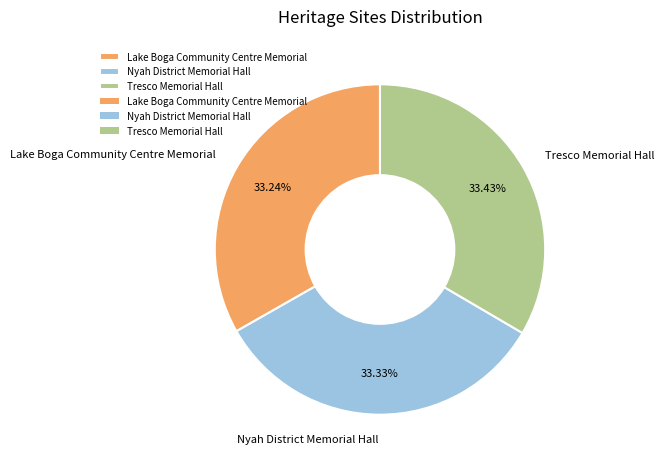

What percentage is NOT represented by Lake Boga Community Centre Memorial?

66.8%